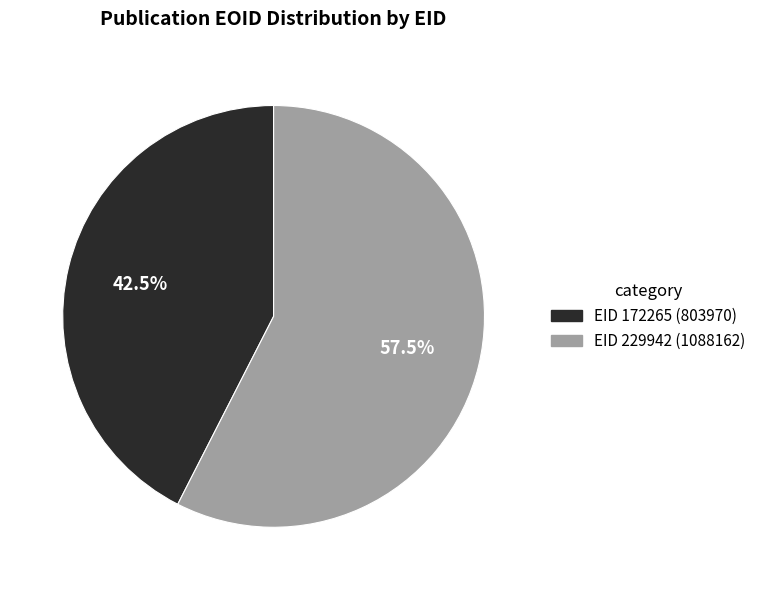

To the nearest percent, what is the average slice percentage?

50%